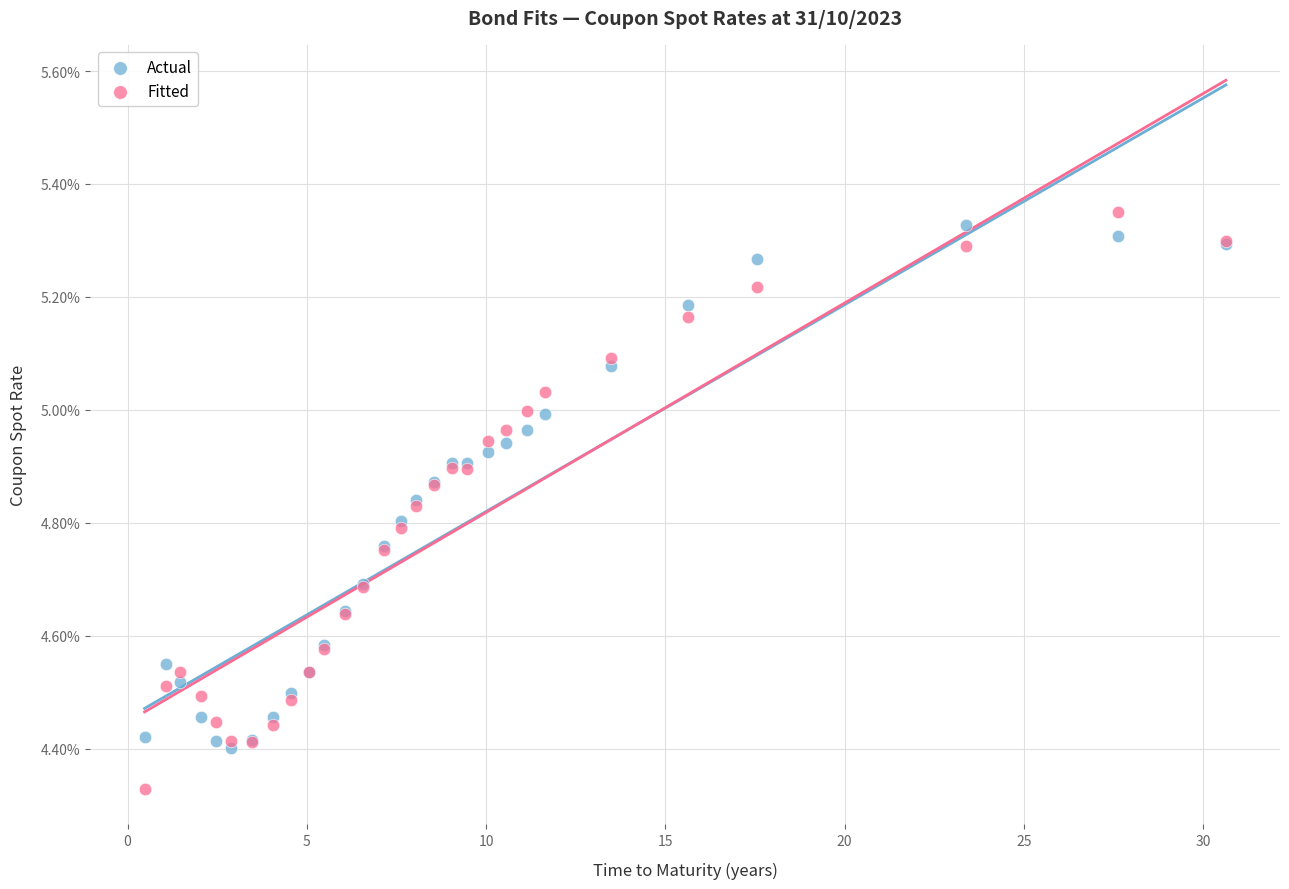

Which series has the widest spread of Y values?

Fitted